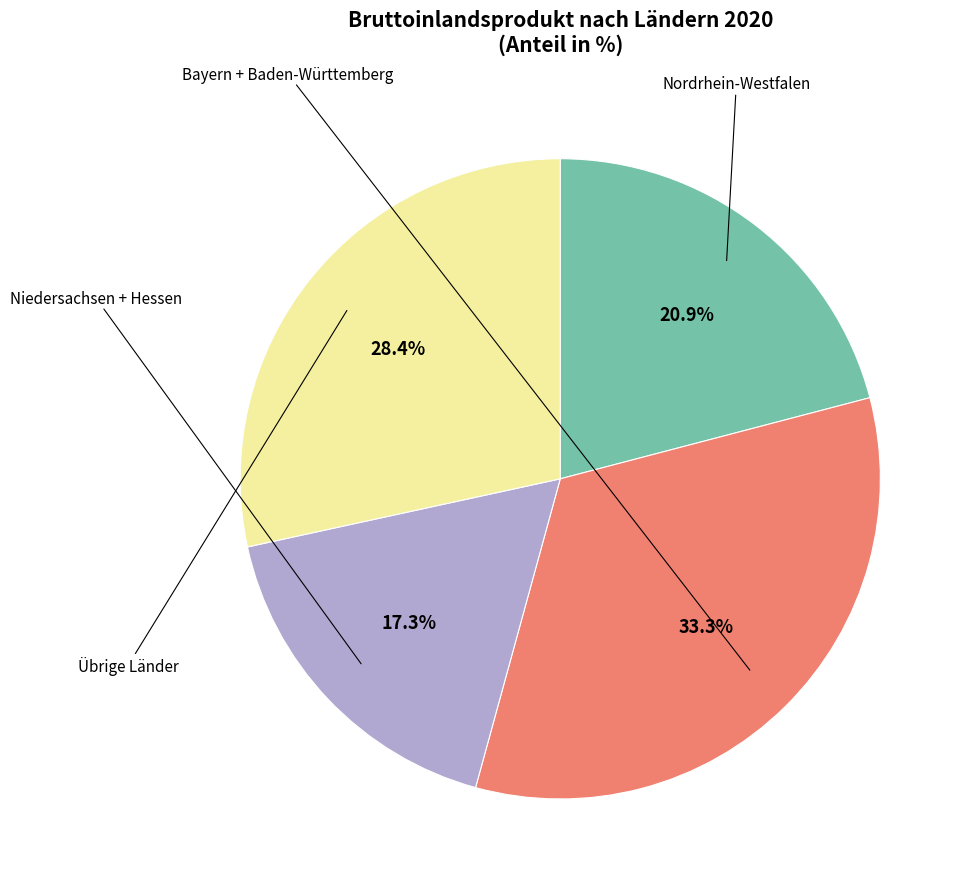

To the nearest percent, what is the average slice percentage?

25%